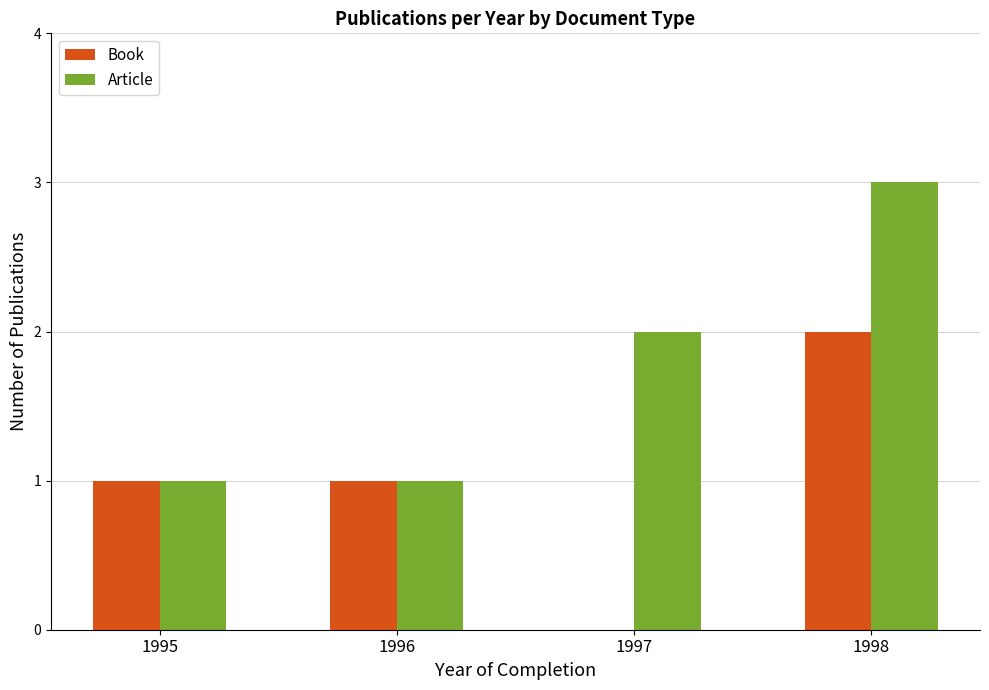

Reading left to right, what are all the values shown in this chart?

Book: 1995=1	1996=1	1997=0	1998=2
Article: 1995=1	1996=1	1997=2	1998=3